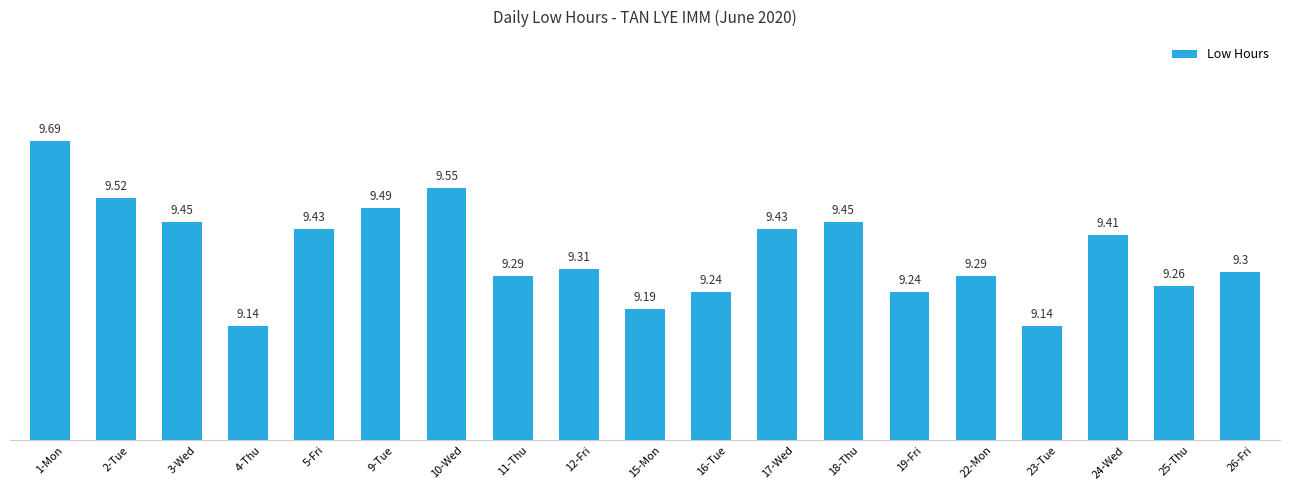

Approximately how many times larger is the value at 26-Fri compared to 3-Wed?

1.0